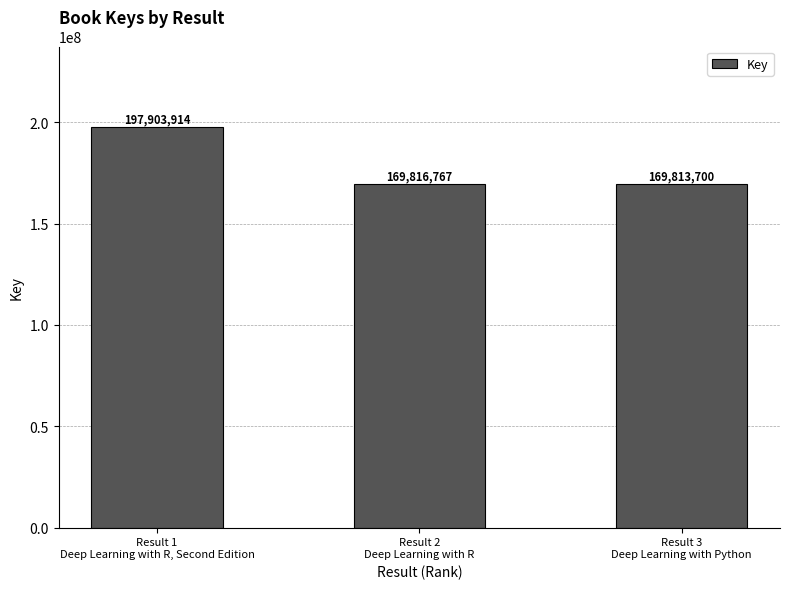

At which label is the value closest to 183858807?

Result 2
Deep Learning with R